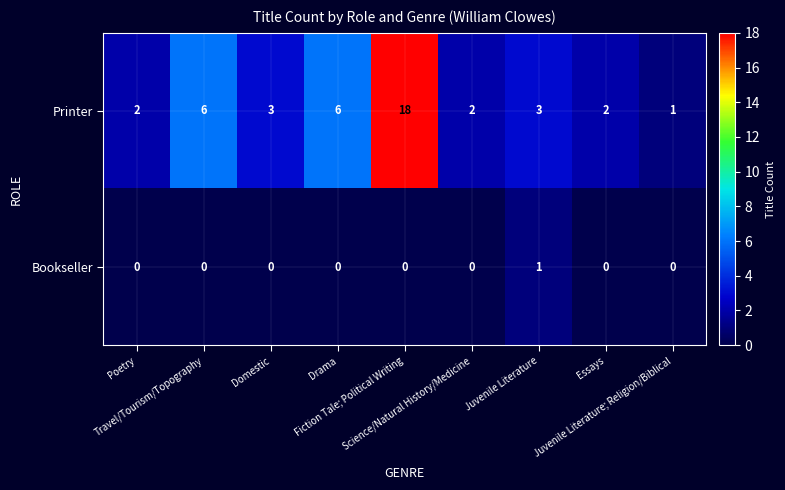

What is the sum of all Printer values?

43